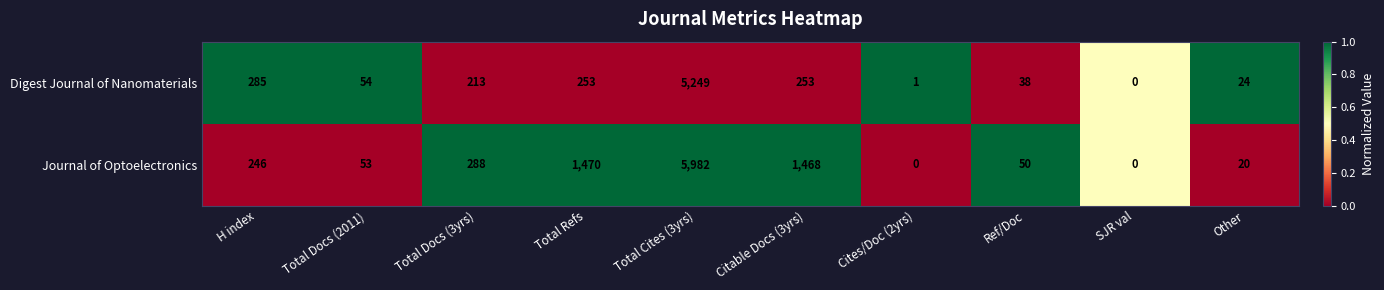

At which category is the sum across all series the highest?

Total Cites (3yrs)